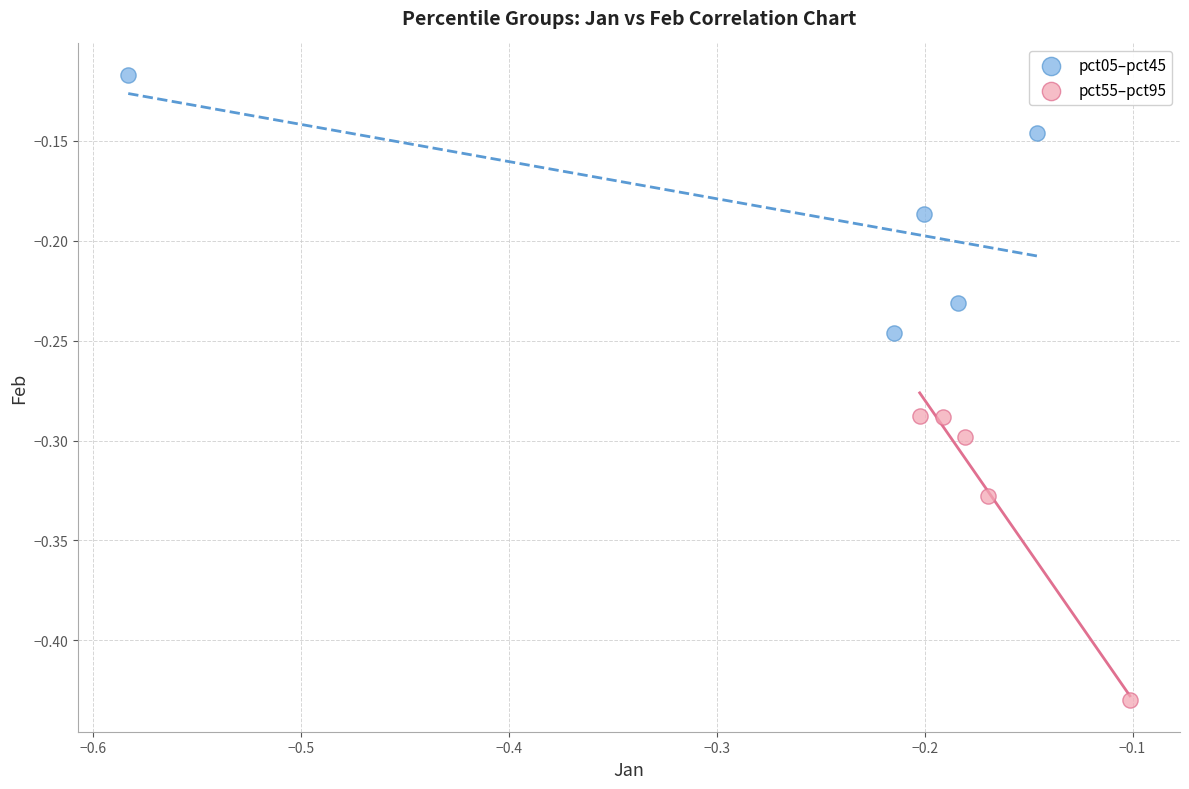

Which series reaches the maximum Y coordinate?

pct05–pct45